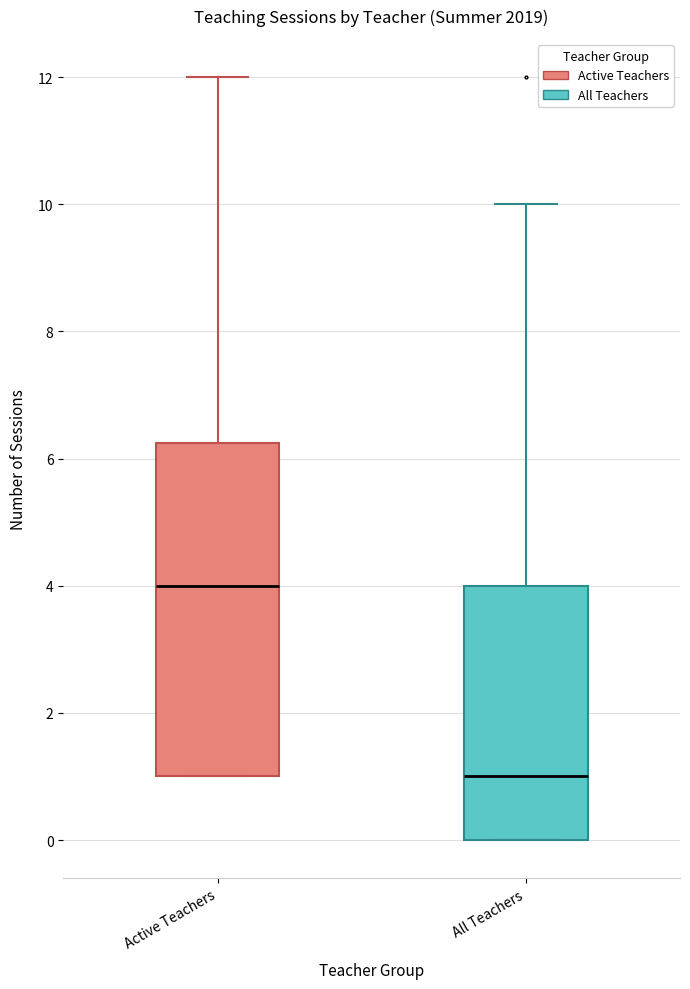

Reading left to right, transcribe this box plot: for each box, give where its median line is, the range the box spans, and where its two whiskers end, as read against the y-axis. The values are not printed on the chart, so give them approximately, as read against the axis.

Active Teachers: median 4.0, box 1.0 to 6.2, whiskers 1.0 to 12.0
All Teachers: median 1.0, box 0.0 to 4.0, whiskers 0.0 to 10.0